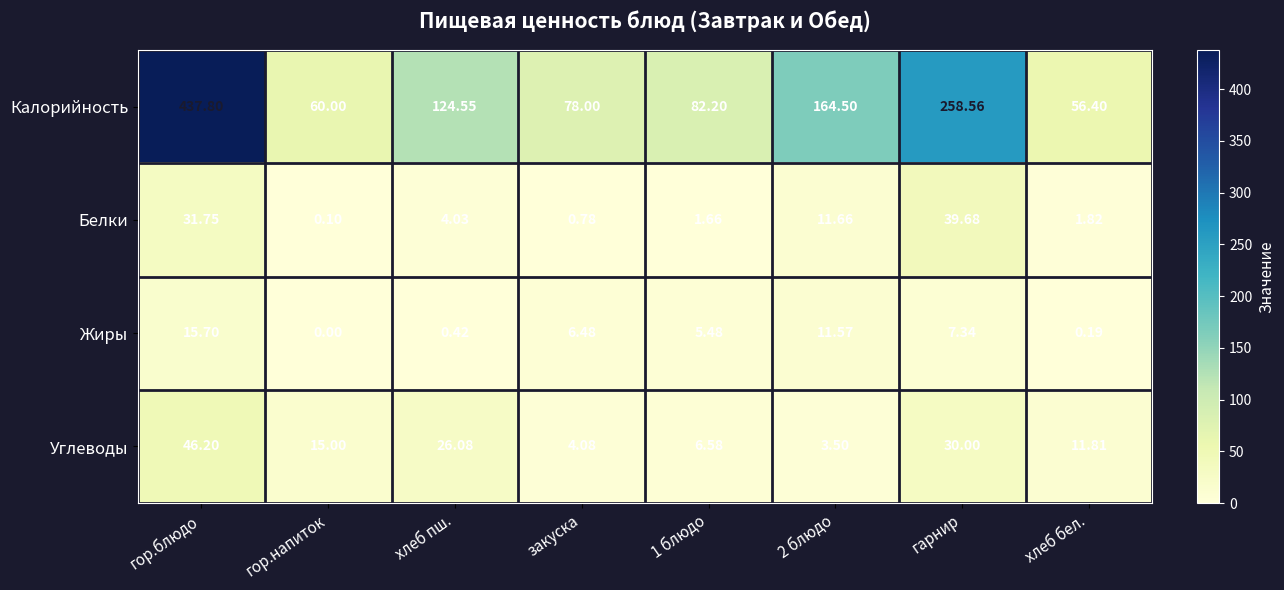

How many categories are shown in the chart?

8